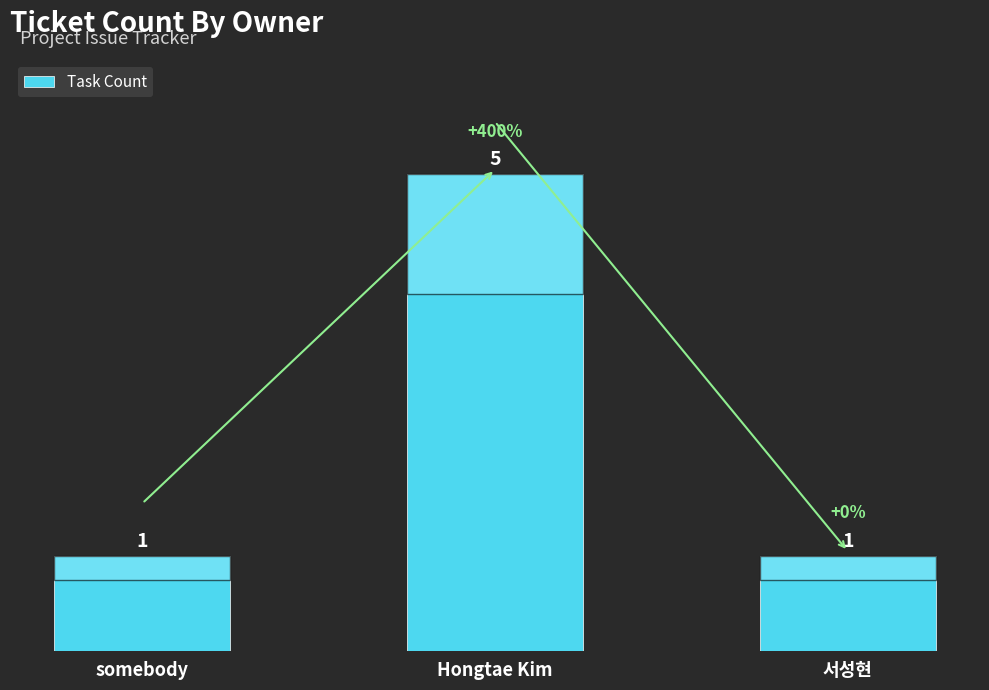

What is the label of the 3rd bar from the left?

서성현